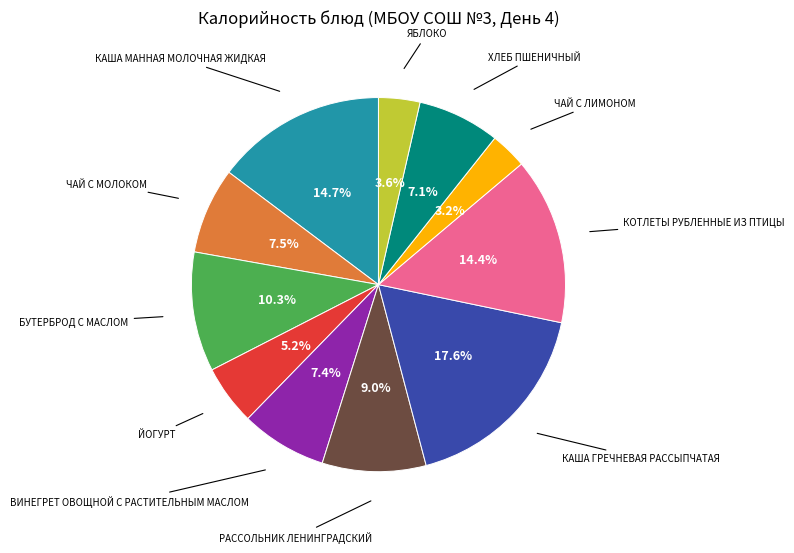

Is there a majority slice in this chart?

No